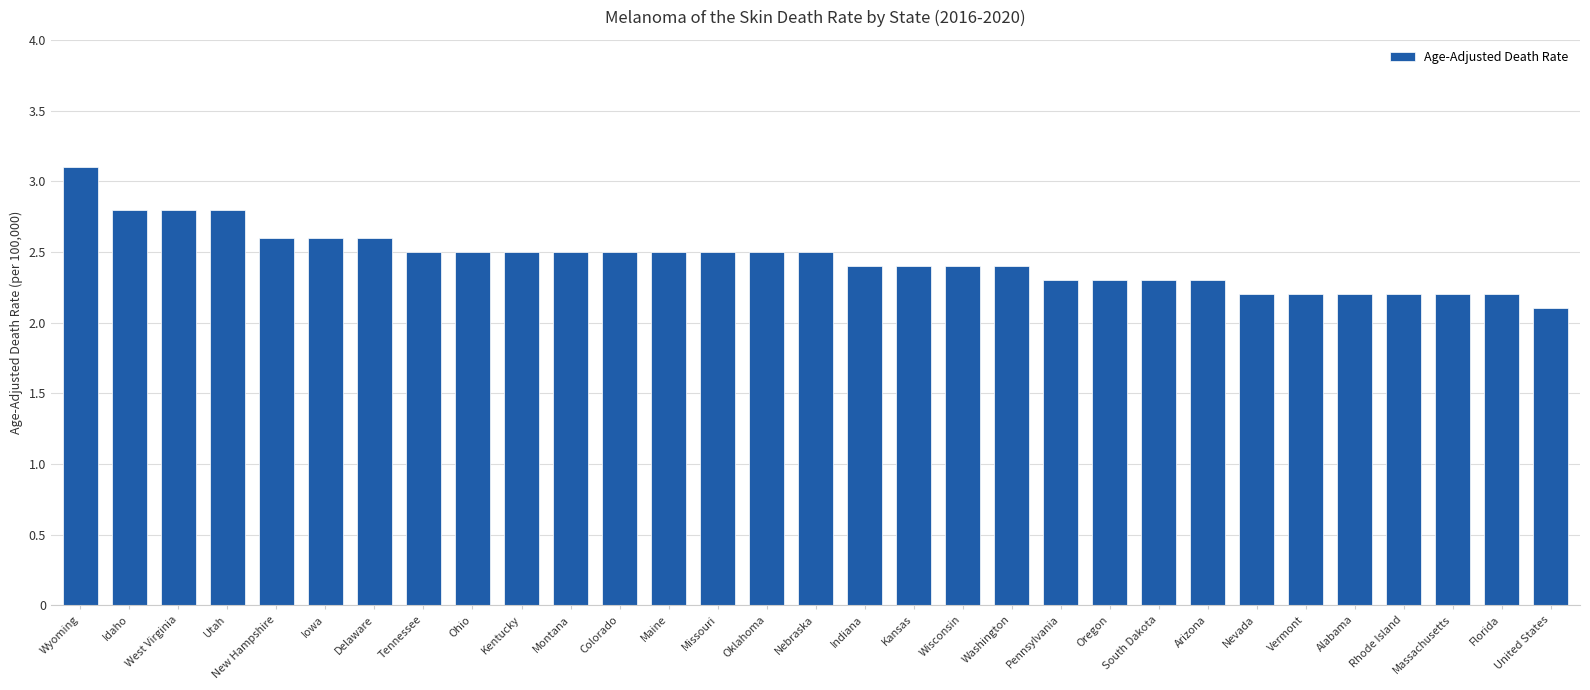

What is the value of the 21st bar from the left?

2.3